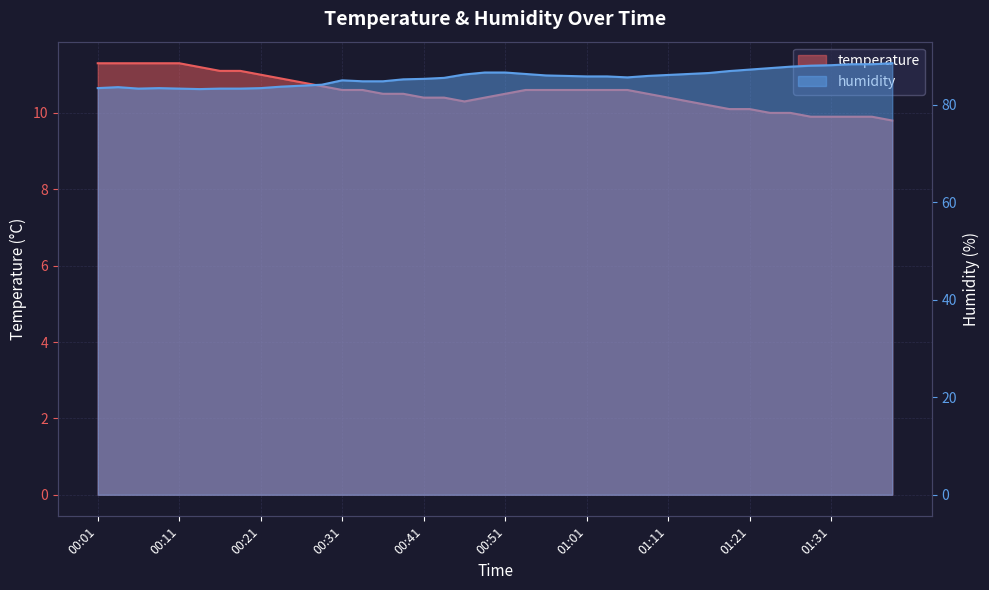

What is the sum of the humidity values at 00:56 and 00:01?

169.4